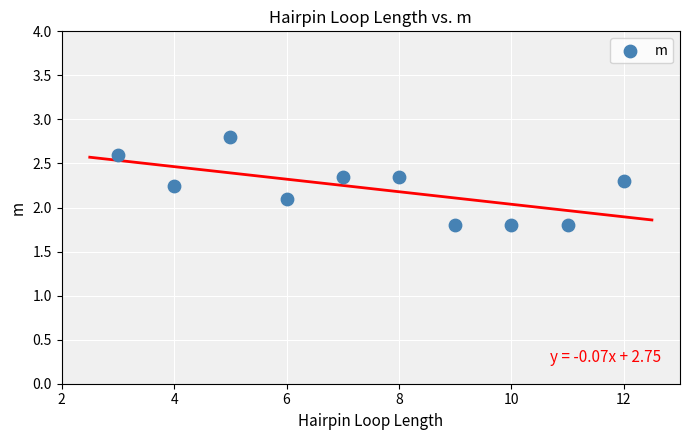

What is the average X value?

7.5